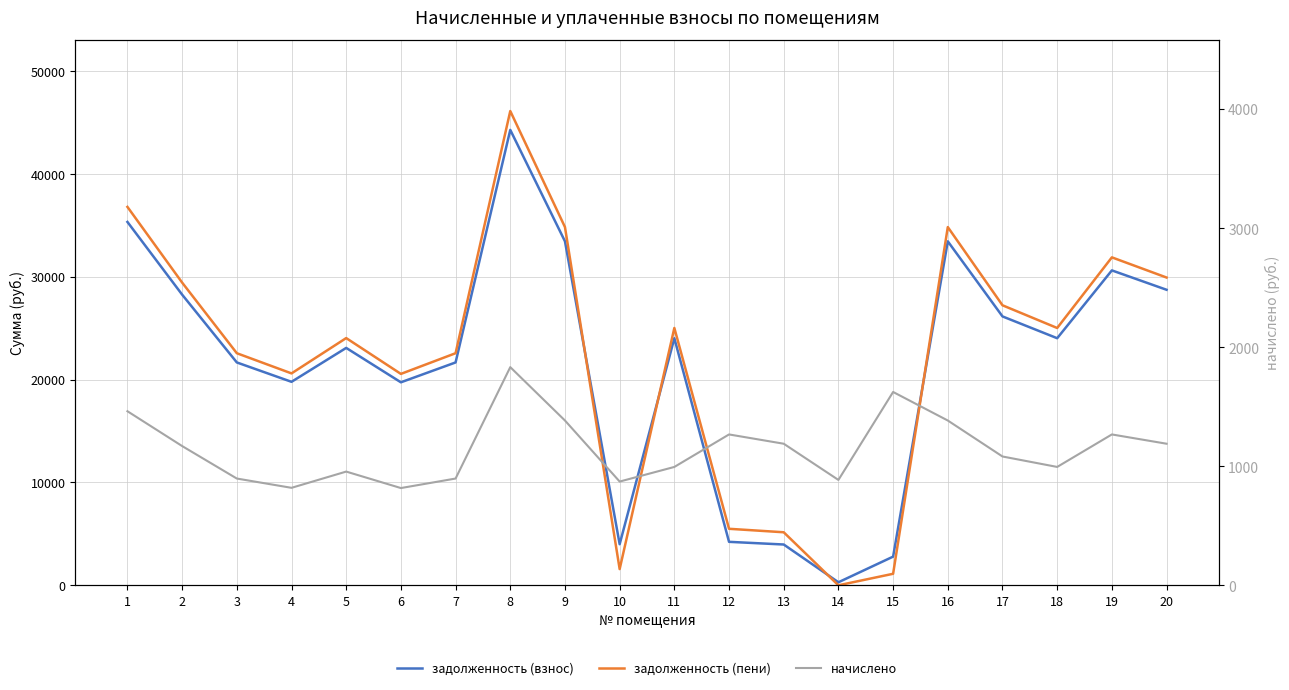

True or false: начислено has more than 0 points higher than both neighbors.

True